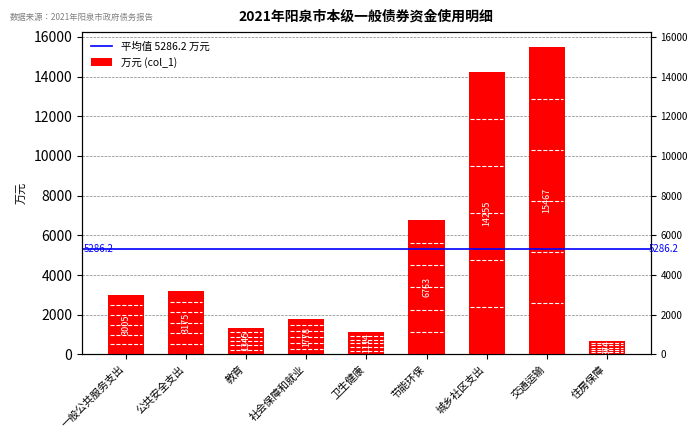

List the labels in order of value, smallest first.

住房保障, 卫生健康, 教育, 社会保障和就业, 一般公共服务支出, 公共安全支出, 节能环保, 城乡社区支出, 交通运输